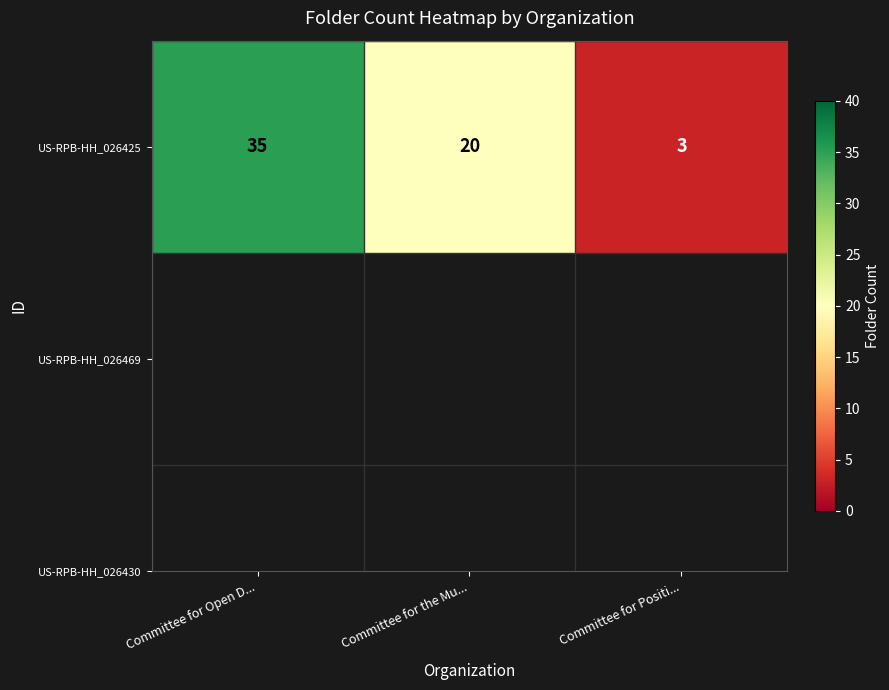

Which label corresponds to the largest value in the chart?

Committee for Open D...